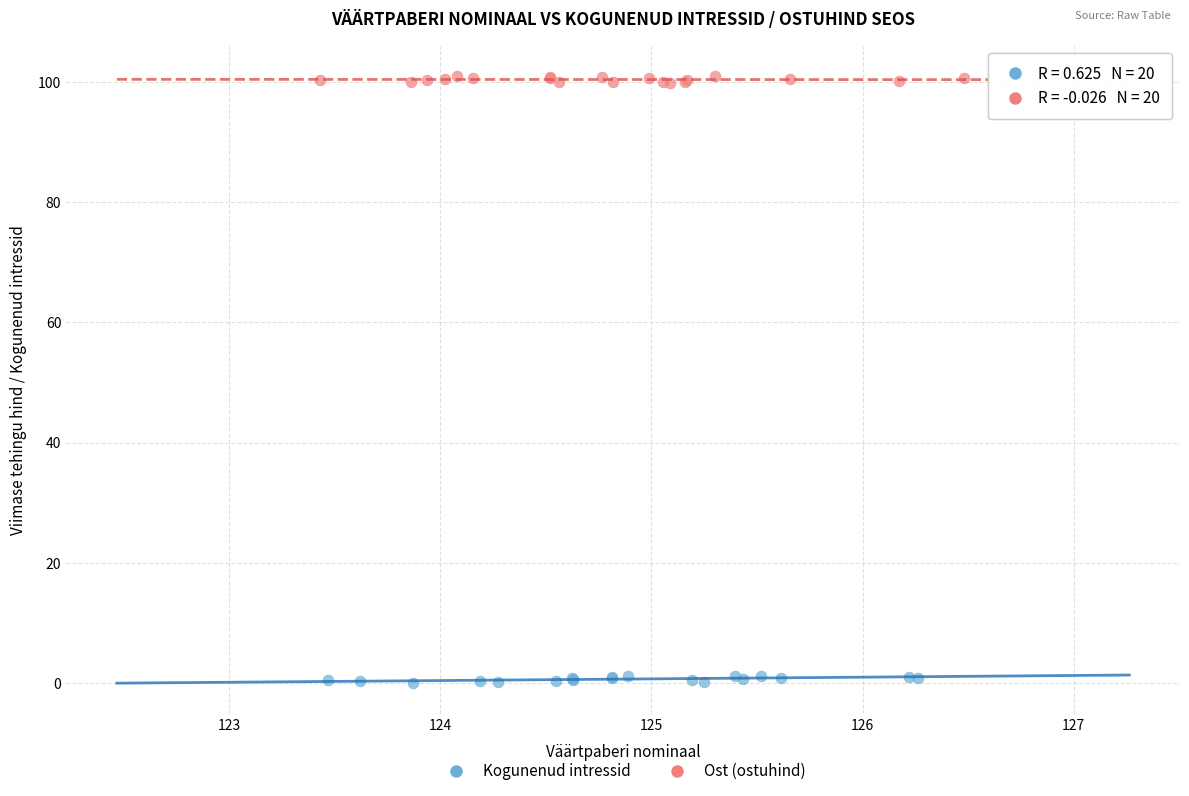

Which series contains the lowest Y value?

Kogunenud intressid